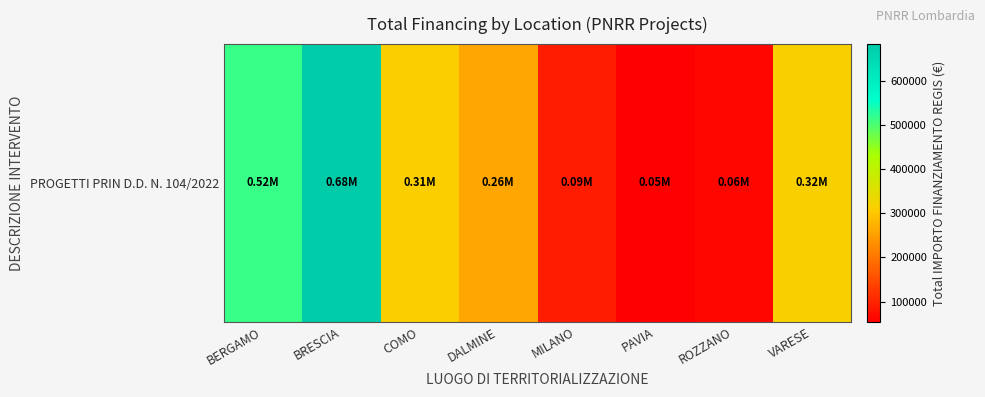

Is it true that the value at ROZZANO is 62062.4?

True